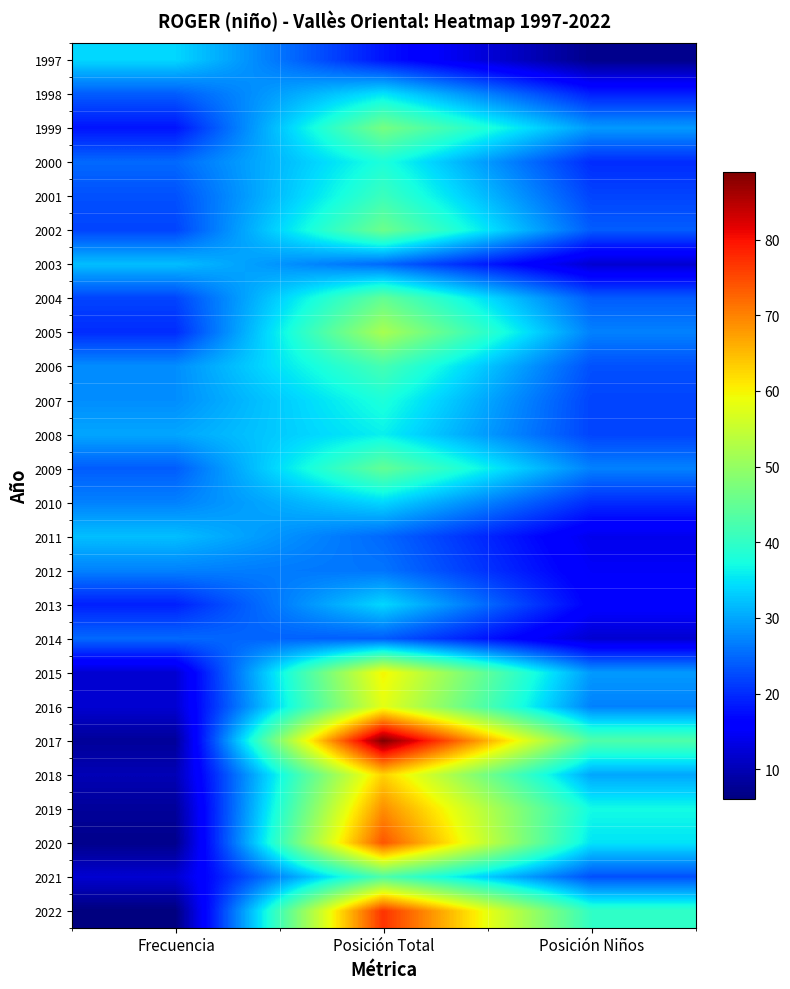

Reading left to right, extract all data points from this chart.

1997: Frecuencia=34	Posición Total=18	Posición Niños=7
1998: Frecuencia=24	Posición Total=35	Posición Niños=19
1999: Frecuencia=18	Posición Total=47	Posición Niños=29
2000: Frecuencia=25	Posición Total=38	Posición Niños=20
2001: Frecuencia=23	Posición Total=41	Posición Niños=22
2002: Frecuencia=22	Posición Total=46	Posición Niños=24
2003: Frecuencia=32	Posición Total=25	Posición Niños=12
2004: Frecuencia=22	Posición Total=45	Posición Niños=24
2005: Frecuencia=20	Posición Total=52	Posición Niños=27
2006: Frecuencia=28	Posición Total=42	Posición Niños=23
2007: Frecuencia=28	Posición Total=38	Posición Niños=22
2008: Frecuencia=30	Posición Total=36	Posición Niños=22
2009: Frecuencia=24	Posición Total=45	Posición Niños=27
2010: Frecuencia=27	Posición Total=34	Posición Niños=20
2011: Frecuencia=32	Posición Total=25	Posición Niños=14
2012: Frecuencia=27	Posición Total=26	Posición Niños=15
2013: Frecuencia=19	Posición Total=34	Posición Niños=16
2014: Frecuencia=25	Posición Total=24	Posición Niños=12
2015: Frecuencia=12	Posición Total=60	Posición Niños=29
2016: Frecuencia=12	Posición Total=58	Posición Niños=27
2017: Frecuencia=8	Posición Total=89	Posición Niños=43
2018: Frecuencia=10	Posición Total=63	Posición Niños=30
2019: Frecuencia=8	Posición Total=69	Posición Niños=37
2020: Frecuencia=7	Posición Total=74	Posición Niños=35
2021: Frecuencia=12	Posición Total=43	Posición Niños=23
2022: Frecuencia=6	Posición Total=77	Posición Niños=40